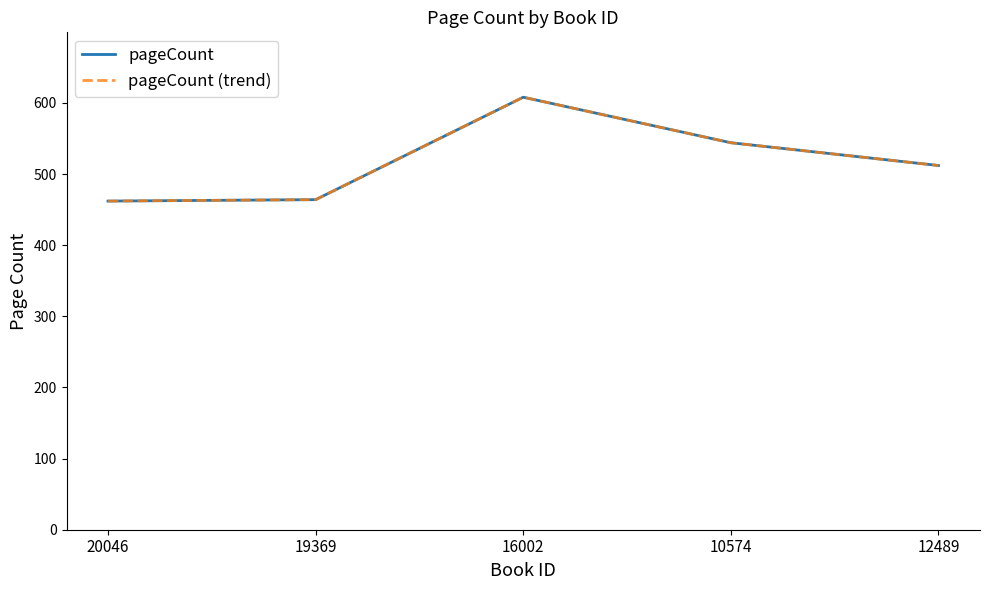

Does the chart have visible grid lines?

No